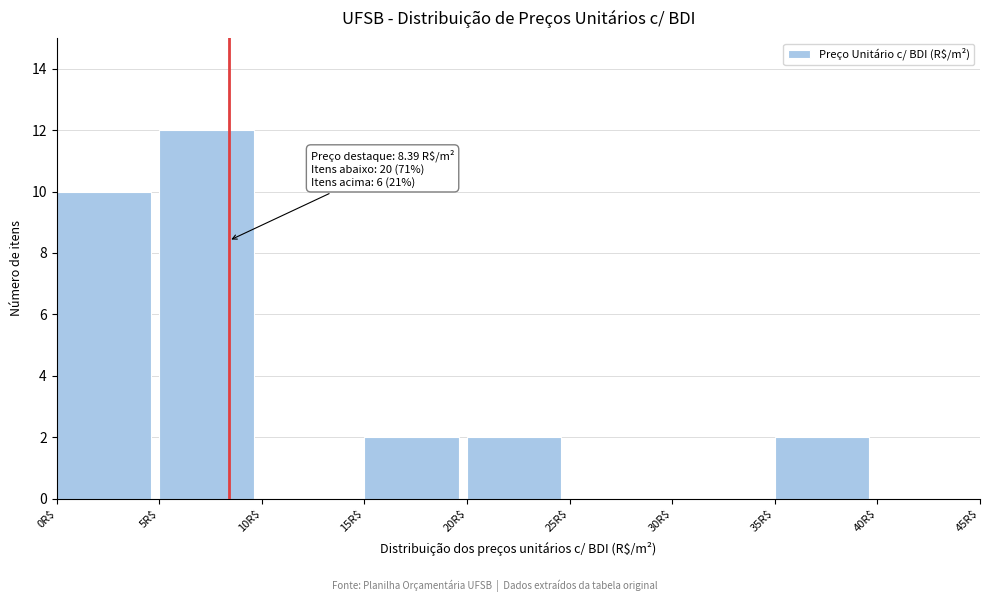

Which range on the x-axis has the tallest bar?

5 to 10